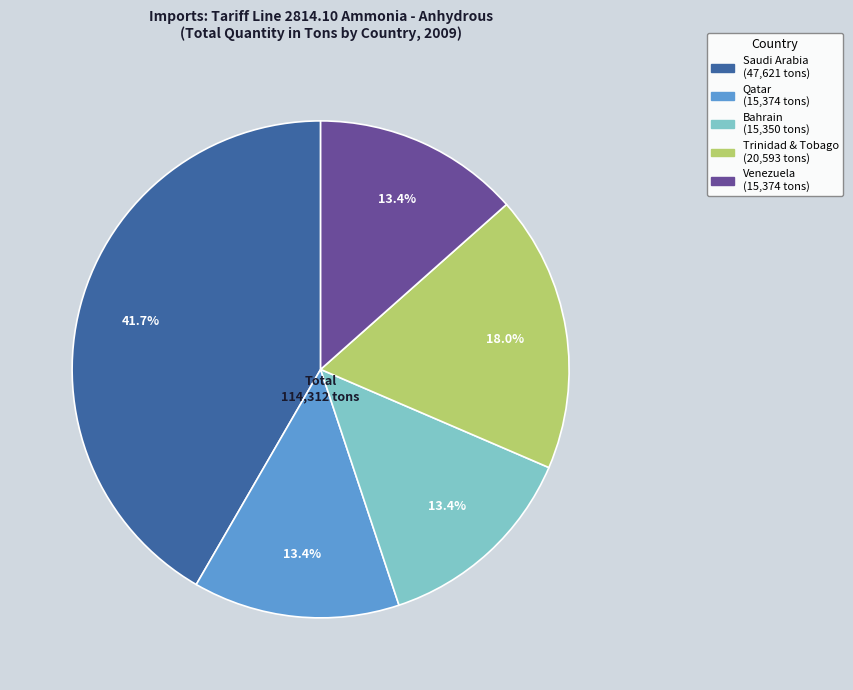

Is there a majority slice in this chart?

No